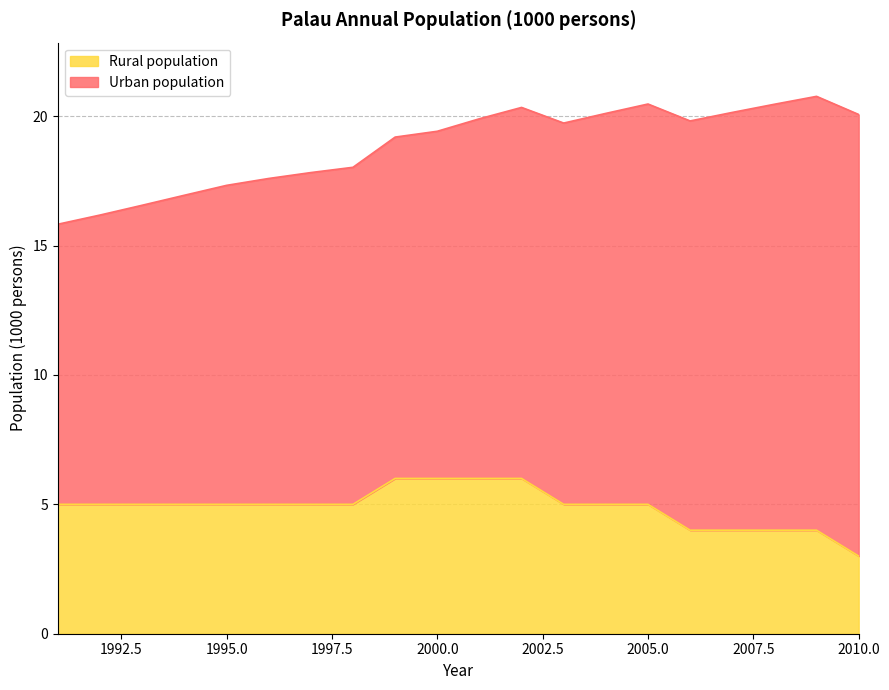

What is the sum of the values at 1998 and 2009?

9